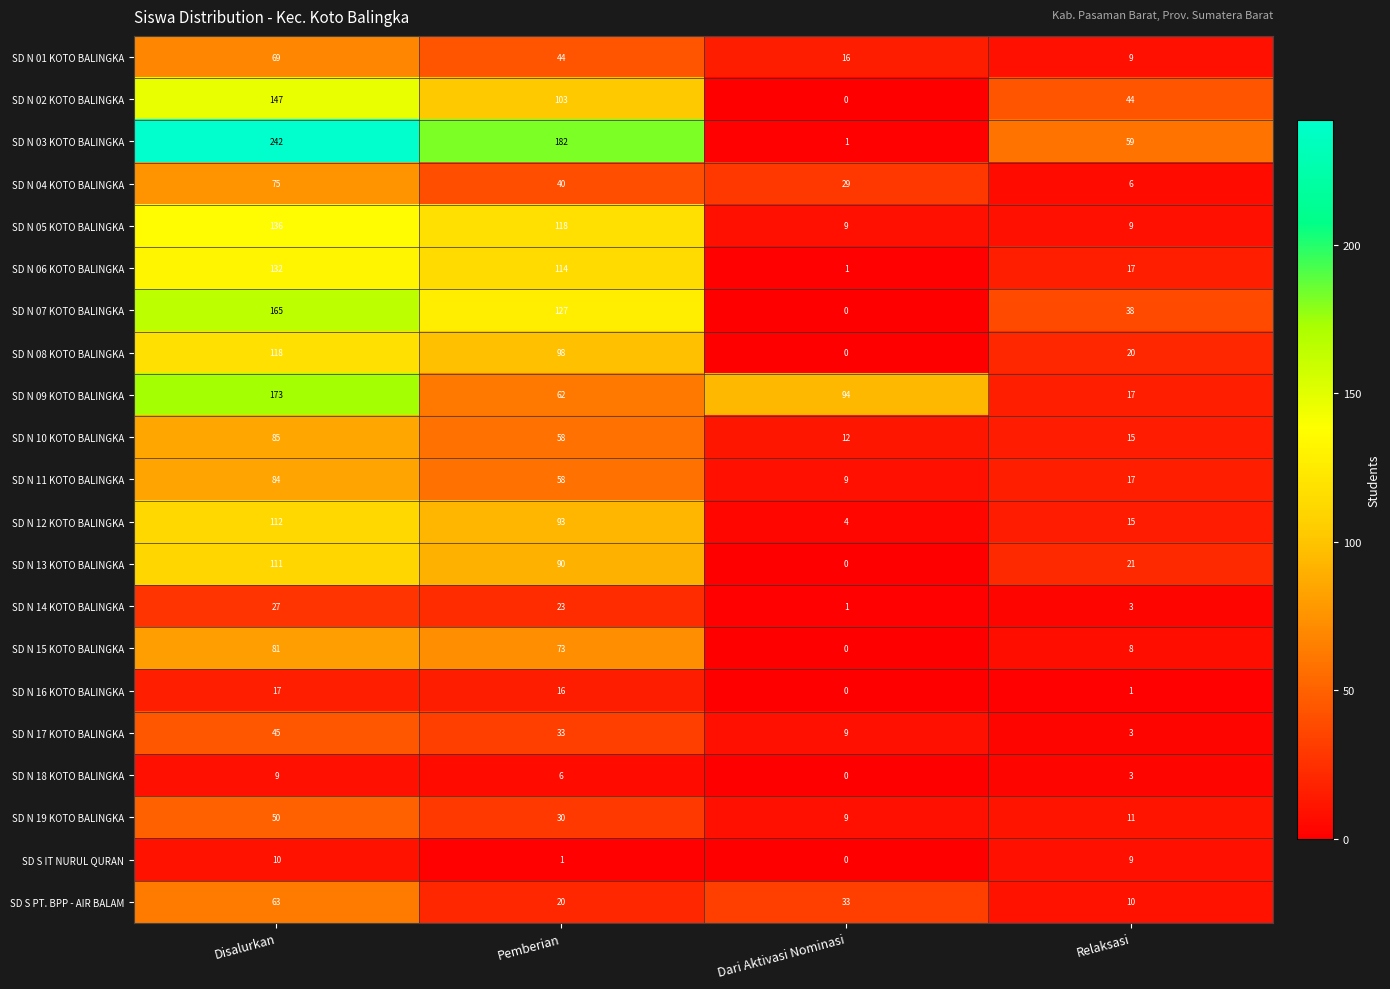

At how many categories does at least one series exceed 90?

3